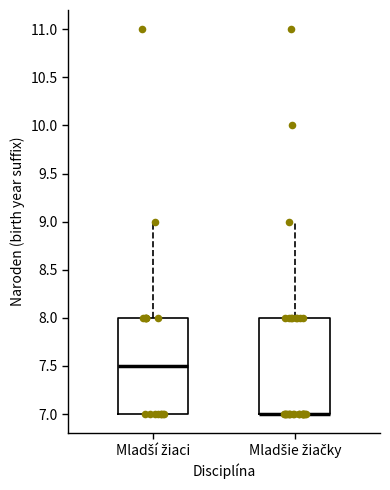

Reading left to right, read every box against the y-axis: the position of its median line, the range the box covers, and the ends of its whiskers. The values are not printed on the chart, so give them approximately, as read against the axis.

Mladší žiaci: median 7.5, box 7.0 to 8.0, whiskers 7.0 to 9.0
Mladšie žiačky: median 7.0 (drawn on the box's lower edge), box 7.0 to 8.0, whiskers 7.0 to 9.0